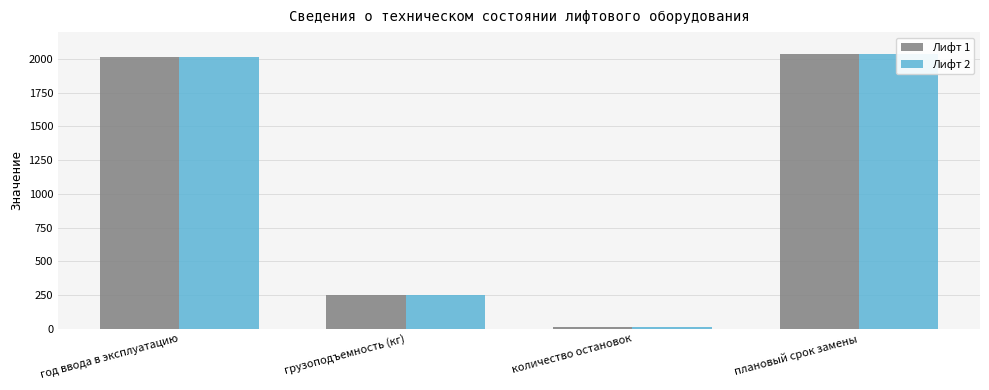

What is the value of the Лифт 2 bar at the 2nd from the left?

250